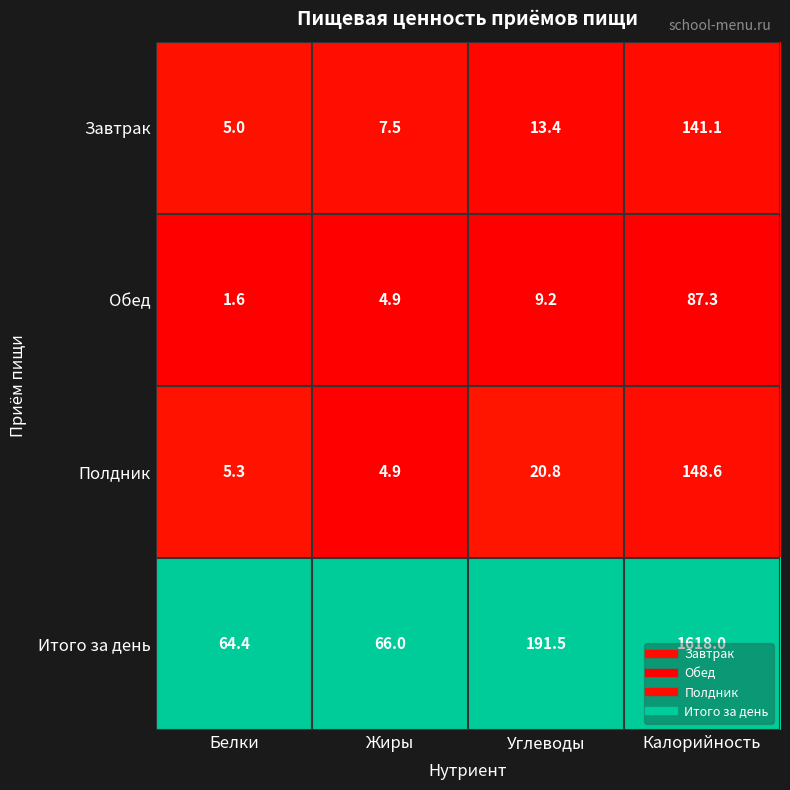

Which label corresponds to the largest value in the chart?

Калорийность